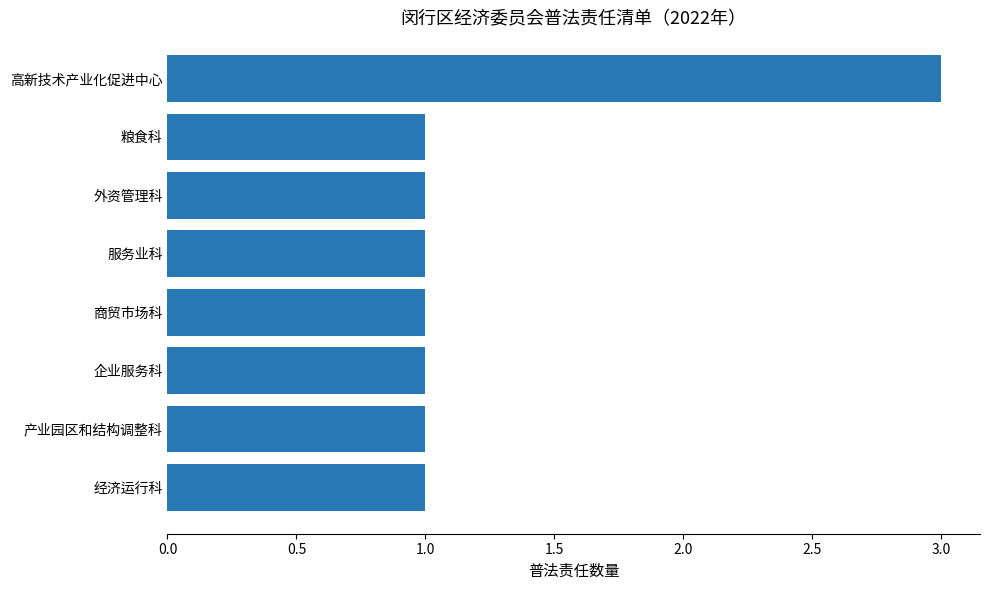

Reading bottom to top, list all the values displayed in this chart.

1	1	1	1	1	1	1	3